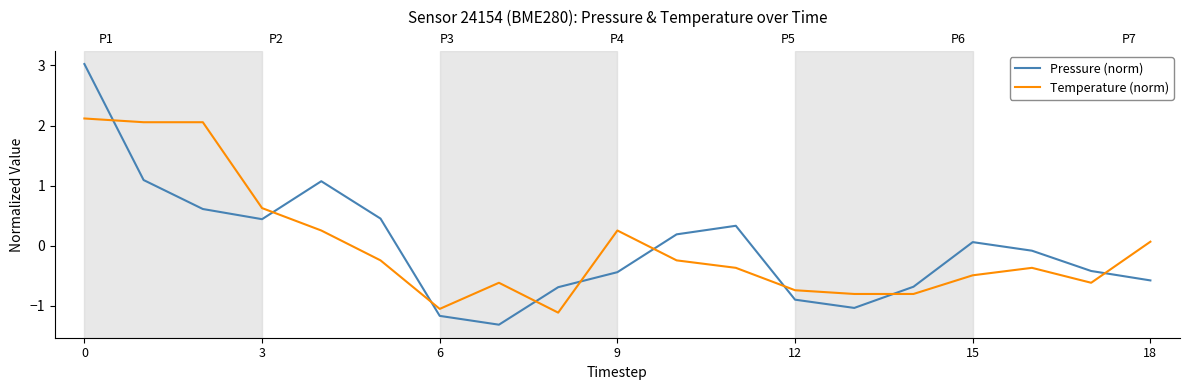

How many intersections are there between Temperature (norm) and Pressure (norm)?

9